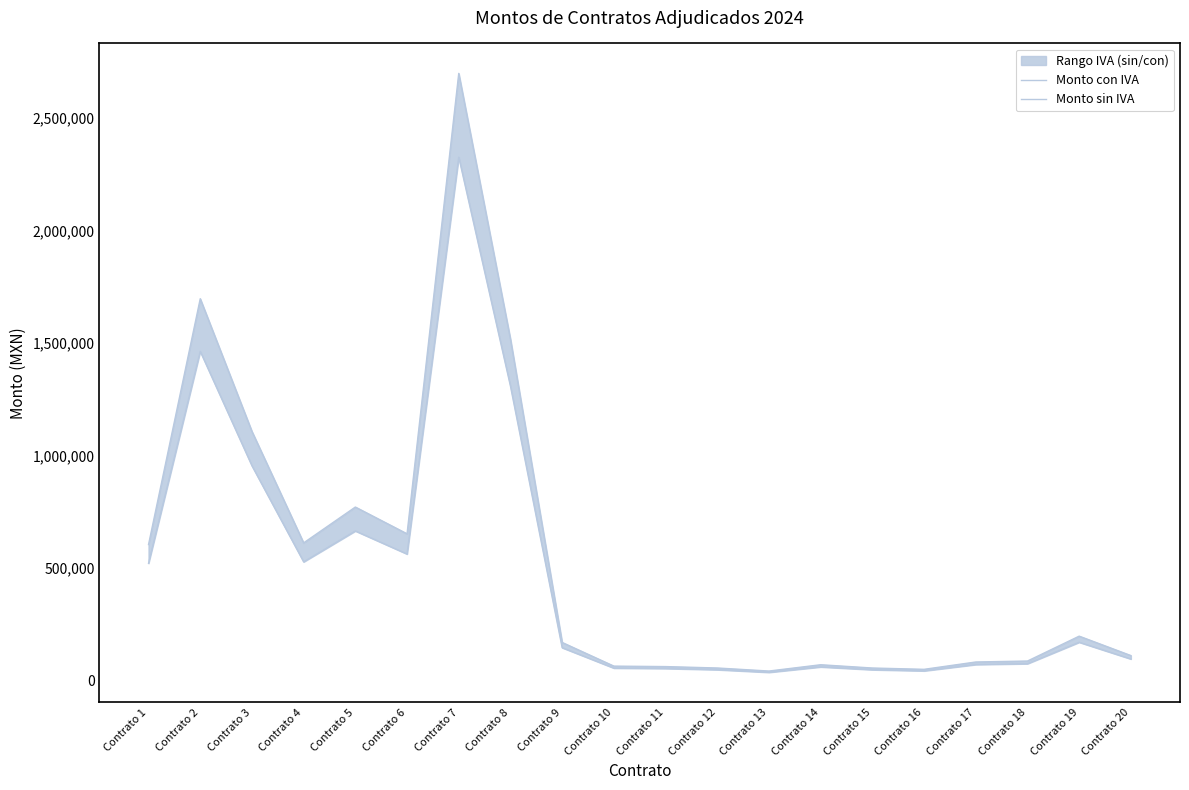

At which label does Monto sin IVA reach its minimum?

Contrato 13